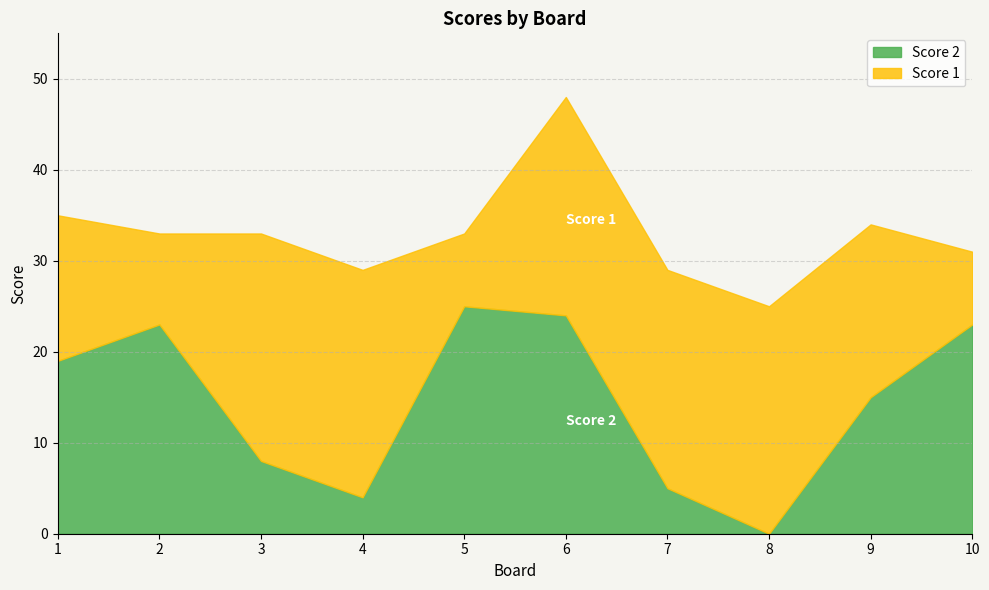

Which series has the largest range (max minus min)?

Score 2